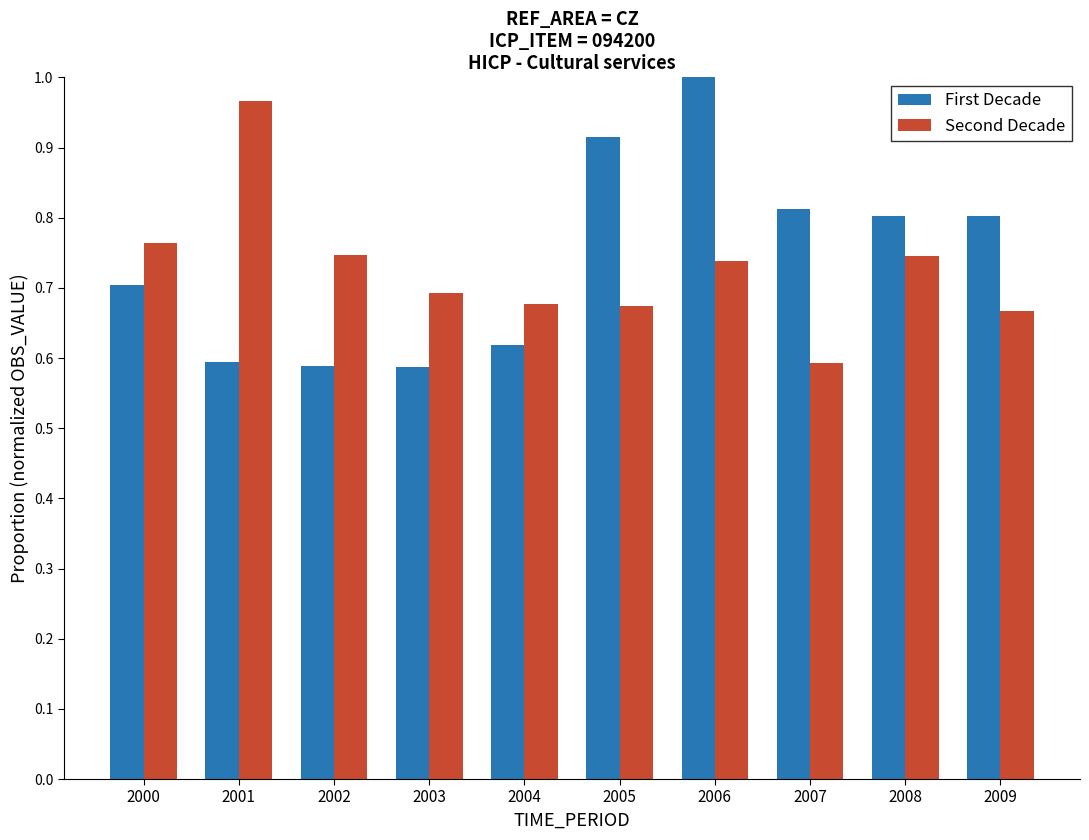

At 2004, list the series in order from largest to smallest.

Second Decade, First Decade